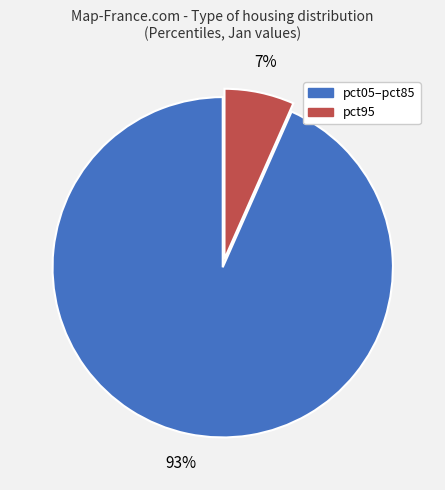

Is there any slice that represents more than half of the pie?

Yes